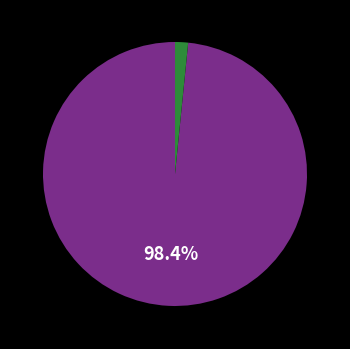

Does any single category account for the majority?

Yes